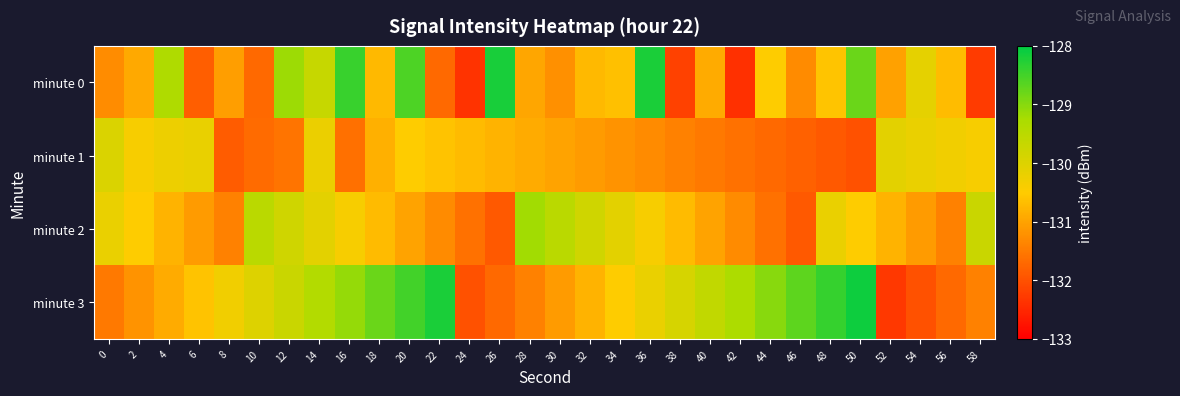

Reading left to right, what are all the values shown in this chart?

minute 0: 0=-131.3	2=-130.9	4=-129.3	6=-131.8	8=-131.1	10=-131.7	12=-129.2	14=-129.7	16=-128.4	18=-130.7	20=-128.6	22=-131.7	24=-132.4	26=-128.2	28=-131.0	30=-131.2	32=-130.7	34=-130.6	36=-128.2	38=-132.2	40=-130.9	42=-132.4	44=-130.5	46=-131.3	48=-130.6	50=-128.8	52=-131.0	54=-130.1	56=-130.7	58=-132.3
minute 1: 0=-130.0	2=-130.4	4=-130.2	6=-130.2	8=-131.9	10=-131.7	12=-131.6	14=-130.2	16=-131.6	18=-130.8	20=-130.5	22=-130.6	24=-130.7	26=-130.8	28=-130.9	30=-131.0	32=-131.1	34=-131.2	36=-131.3	38=-131.4	40=-131.5	42=-131.6	44=-131.7	46=-131.8	48=-131.9	50=-132.0	52=-130.1	54=-130.2	56=-130.3	58=-130.4
minute 2: 0=-130.2	2=-130.5	4=-130.8	6=-131.1	8=-131.4	10=-129.5	12=-129.8	14=-130.1	16=-130.4	18=-130.7	20=-131.0	22=-131.3	24=-131.6	26=-131.9	28=-129.2	30=-129.5	32=-129.8	34=-130.1	36=-130.4	38=-130.7	40=-131.0	42=-131.3	44=-131.6	46=-131.9	48=-130.2	50=-130.5	52=-130.8	54=-131.1	56=-131.4	58=-129.7
minute 3: 0=-131.5	2=-131.2	4=-130.9	6=-130.6	8=-130.3	10=-130.0	12=-129.7	14=-129.4	16=-129.1	18=-128.8	20=-128.5	22=-128.2	24=-132.0	26=-131.7	28=-131.4	30=-131.1	32=-130.8	34=-130.5	36=-130.2	38=-129.9	40=-129.6	42=-129.3	44=-129.0	46=-128.7	48=-128.4	50=-128.1	52=-132.3	54=-132.0	56=-131.7	58=-131.4